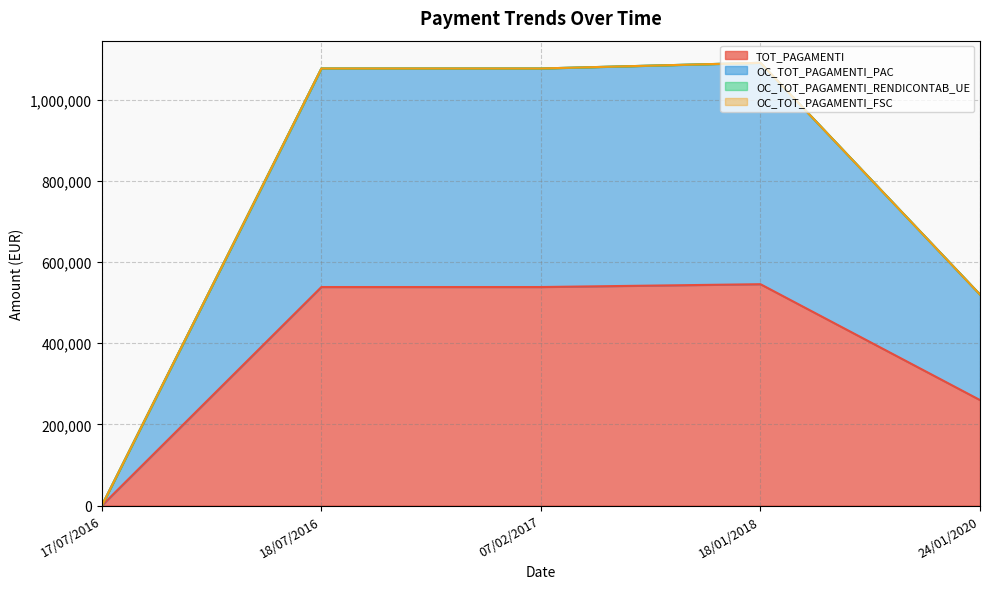

What is the approximate value of TOT_PAGAMENTI at 18/01/2018?

545496.1